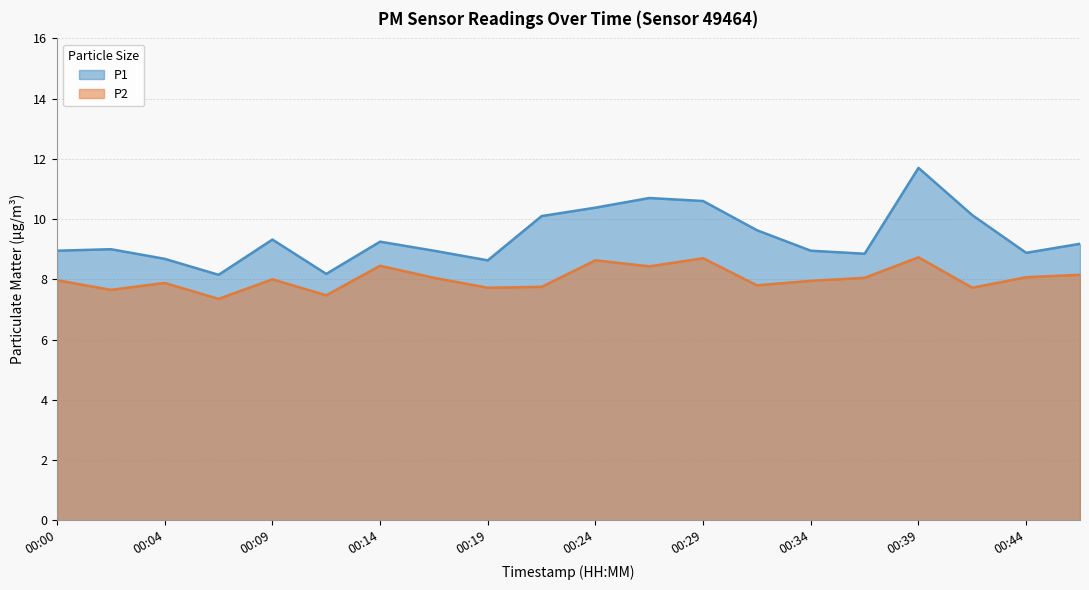

True or false: P2 and P1 intersect in this chart.

False